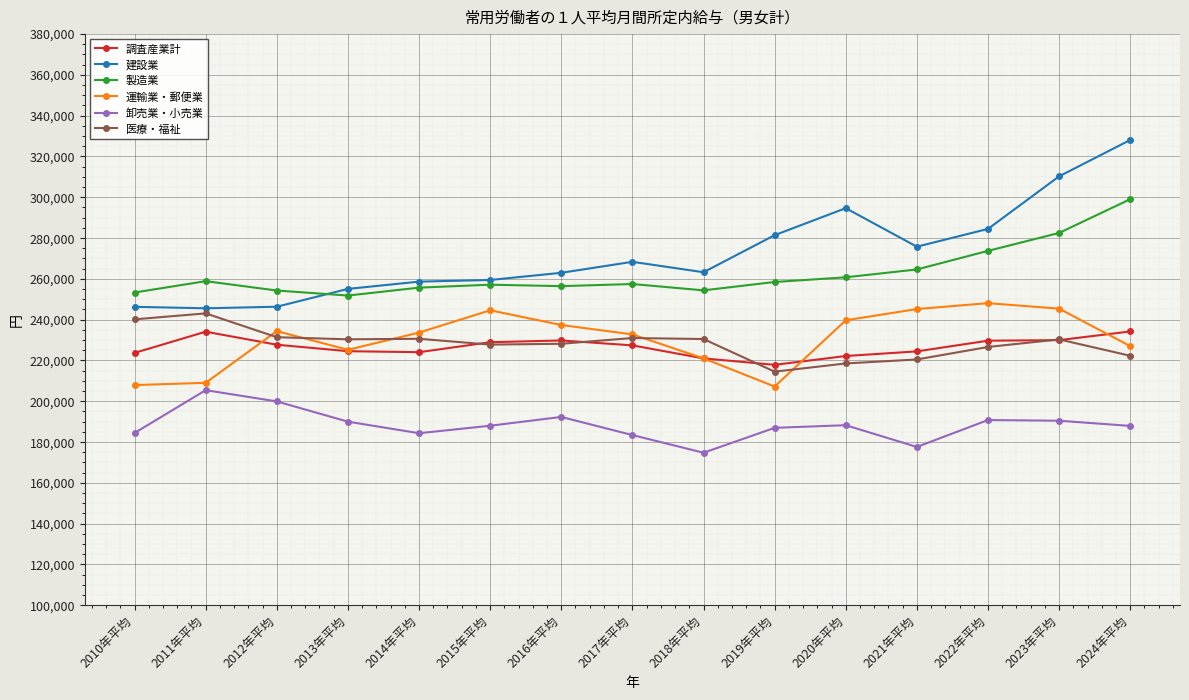

The value of 製造業 at 2011年平均 is 123239. True or false?

False